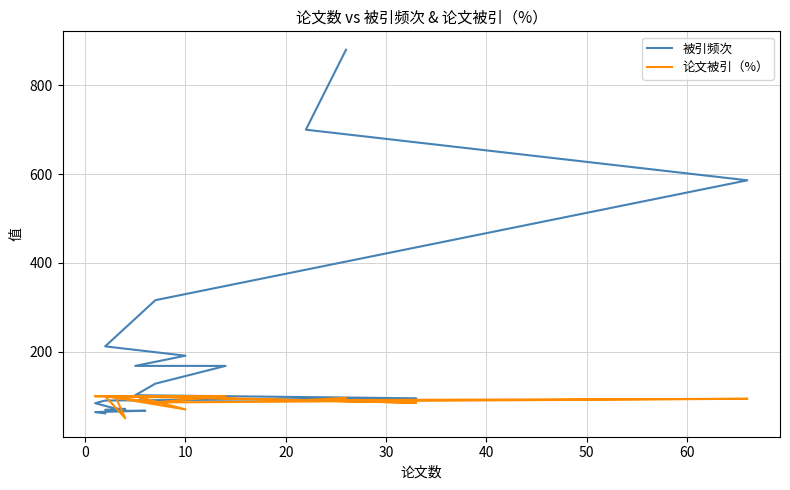

Count the number of categories in the chart.

20